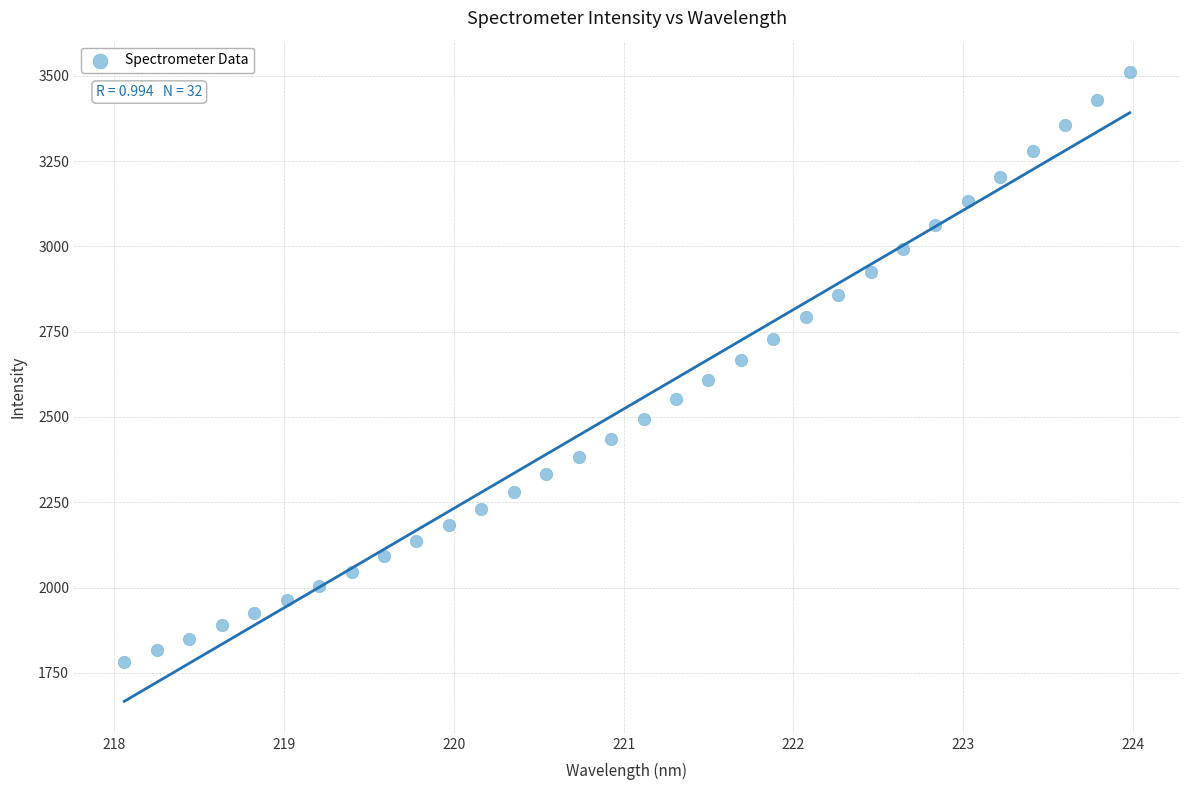

What is the range of X values (max minus min)?

5.9